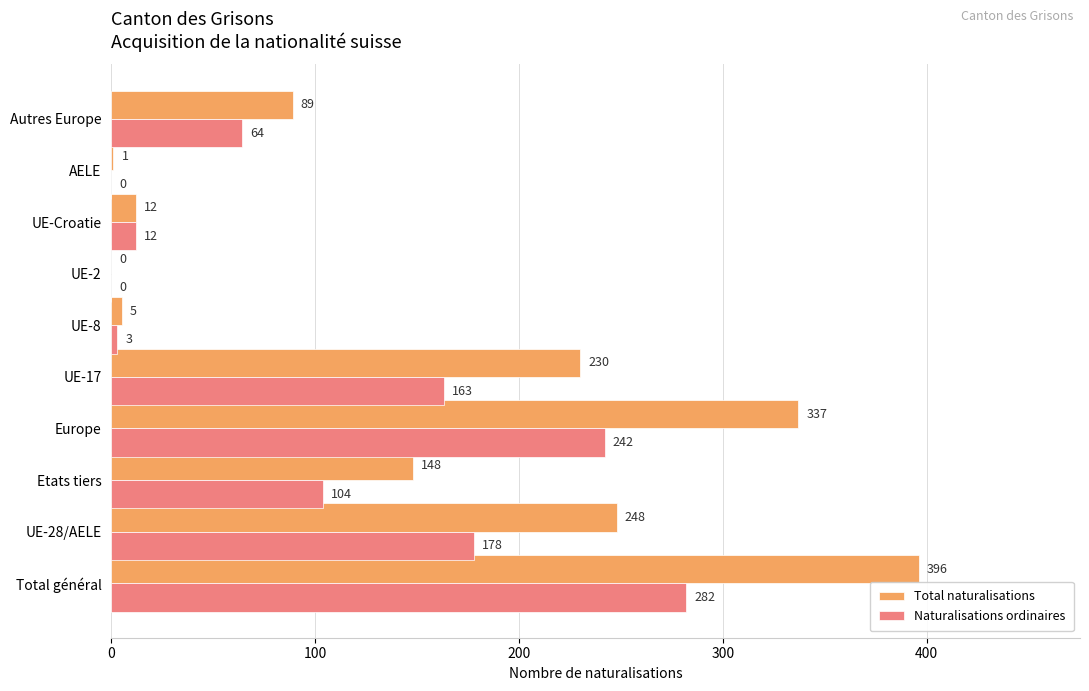

True or false: Total naturalisations has a value of 1 at AELE.

True